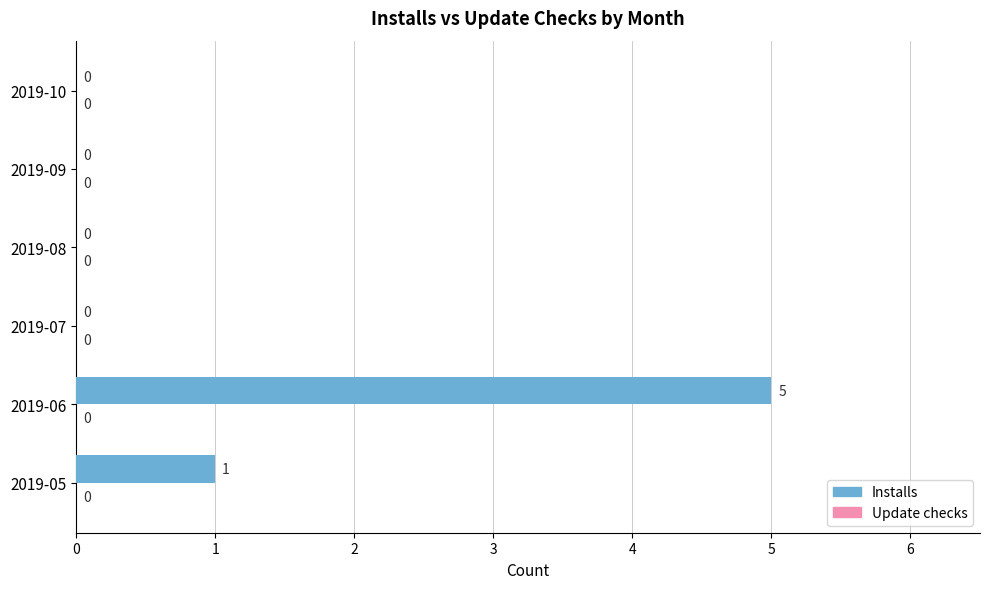

Are the bars horizontal?

Yes